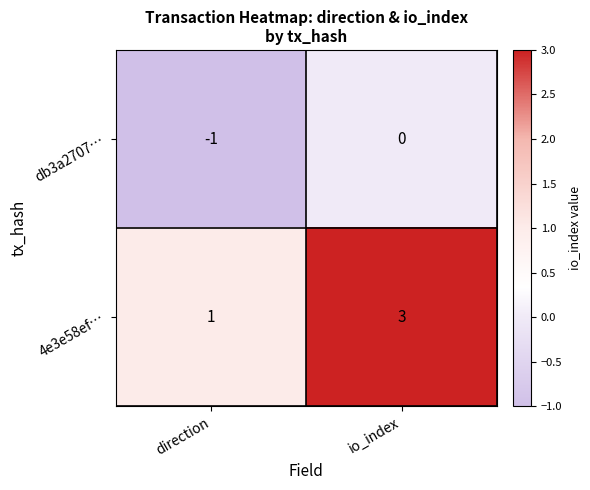

At which label is 4e3e58ef… closest to 2?

direction